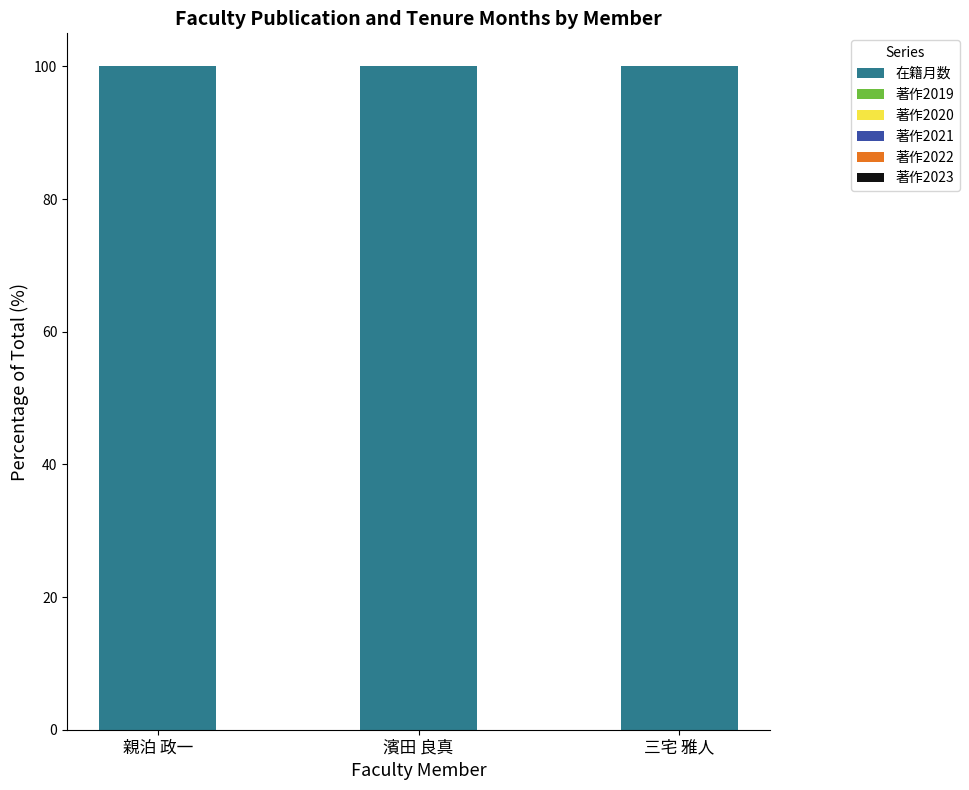

What position from the left is 三宅 雅人?

3